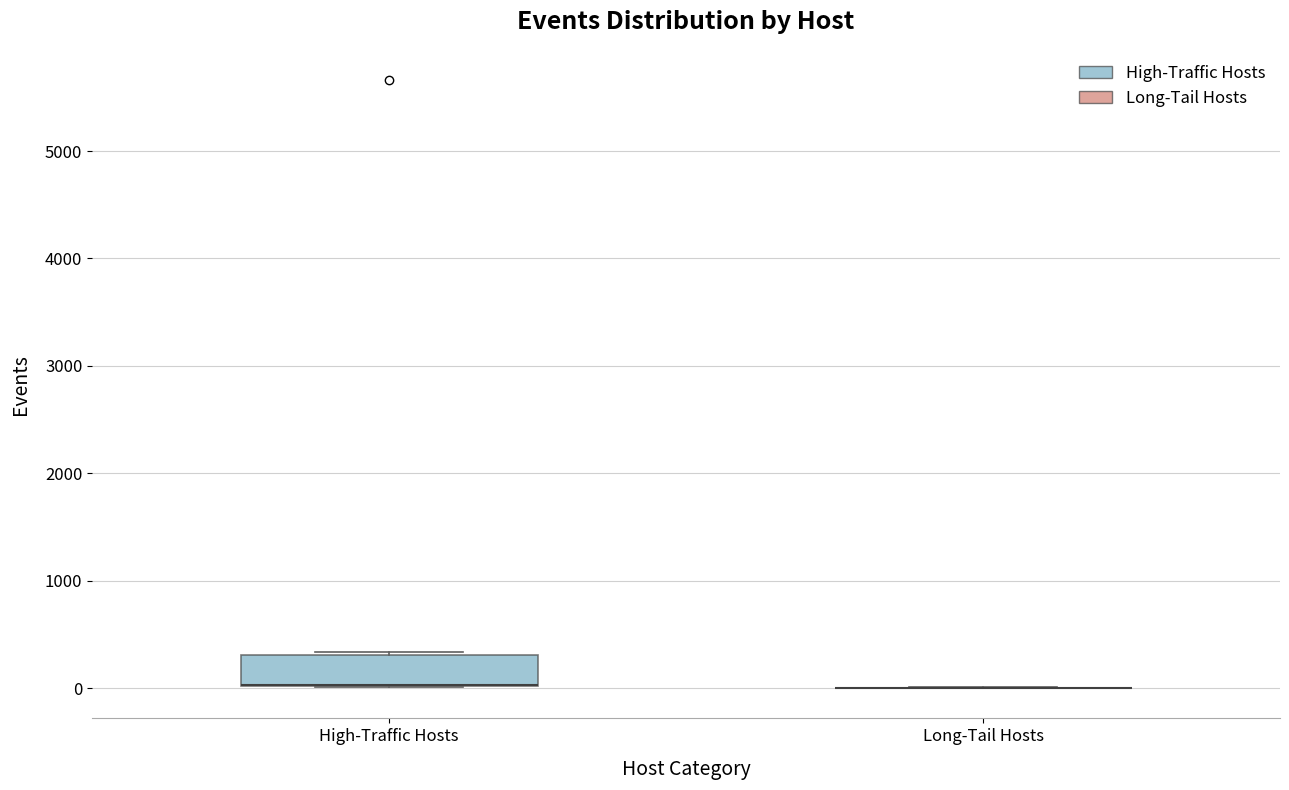

Reading left to right, read every box against the y-axis: the position of its median line, the range the box covers, and the ends of its whiskers. The values are not printed on the chart, so give them approximately, as read against the axis.

High-Traffic Hosts: median 0 (drawn on the box's lower edge), box 0 to 300, whiskers 0 to 300
Long-Tail Hosts: box collapsed to a line at 0, whiskers 0 to 0